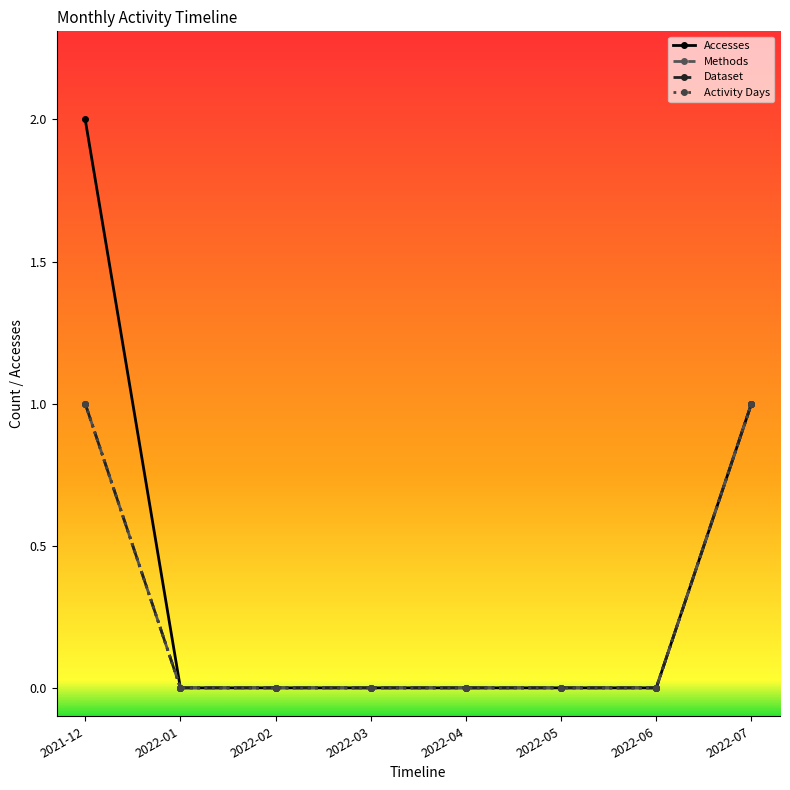

Does the chart have visible grid lines?

No